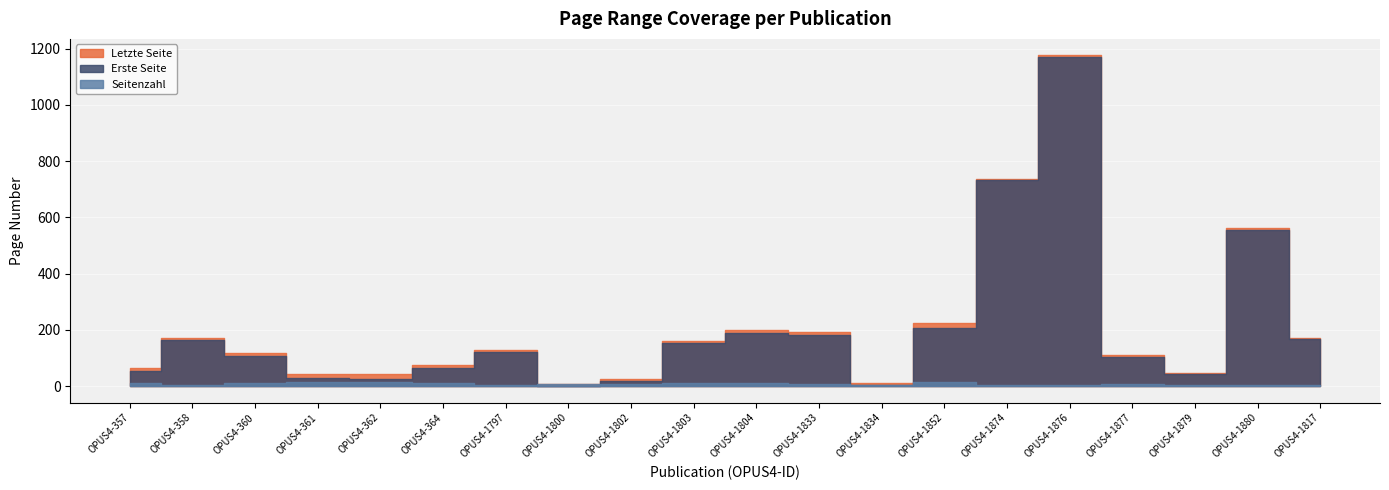

What is the total value across all series at OPUS4-1834?

20